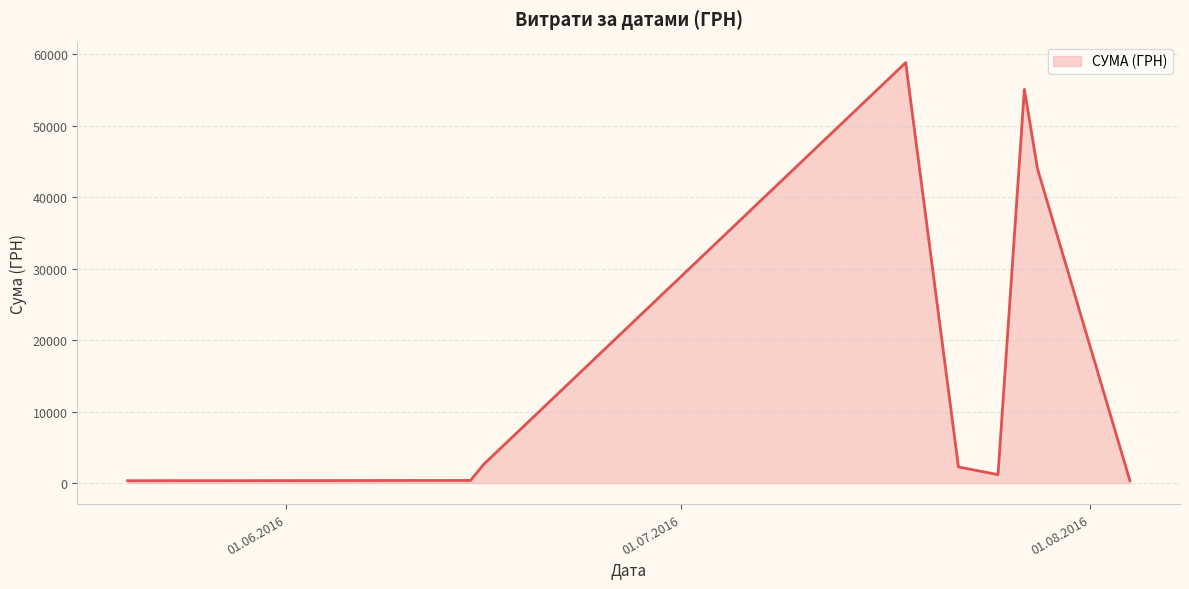

What is the difference between the maximum and minimum values?

58510.0